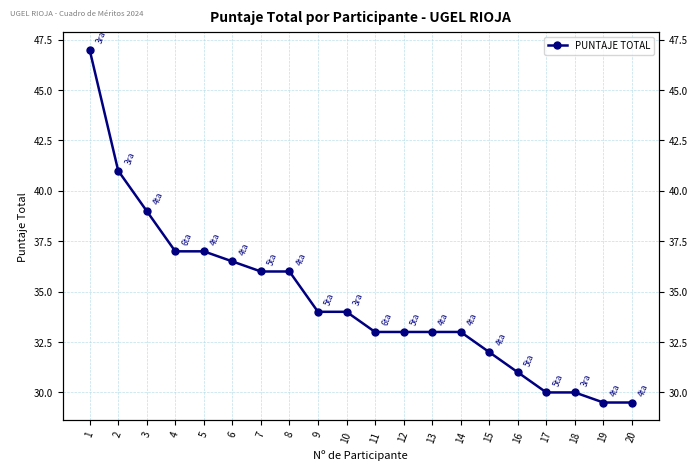

What is the greatest value displayed?

47.0